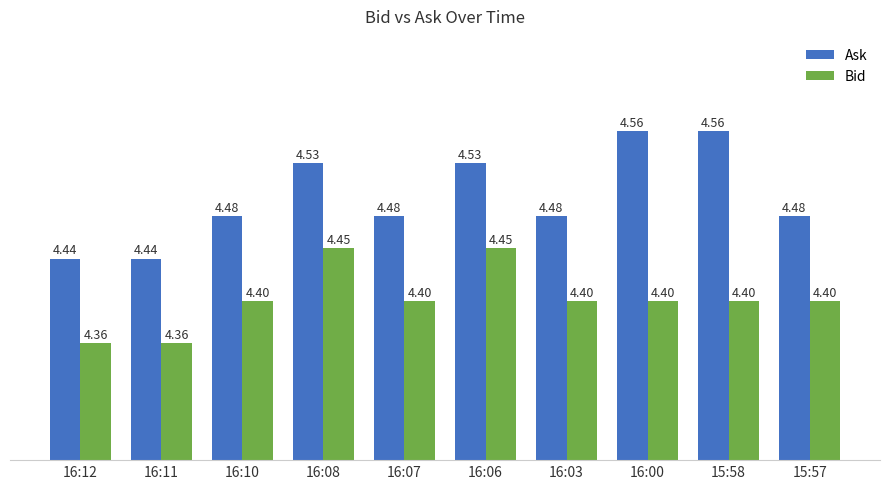

Are the bars horizontal?

No